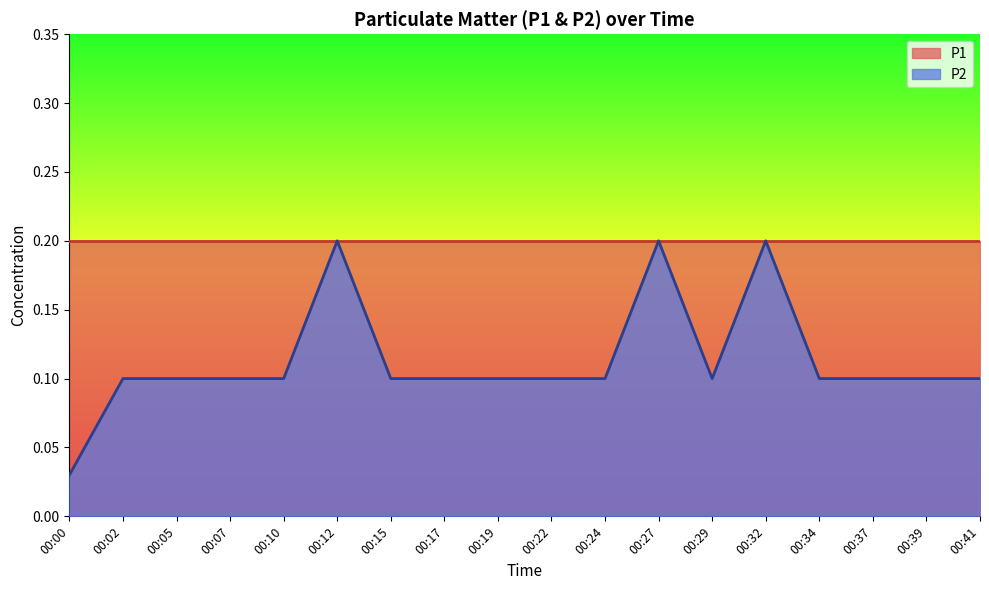

The chart shows a value of 0.1 at 00:32. True or false?

False